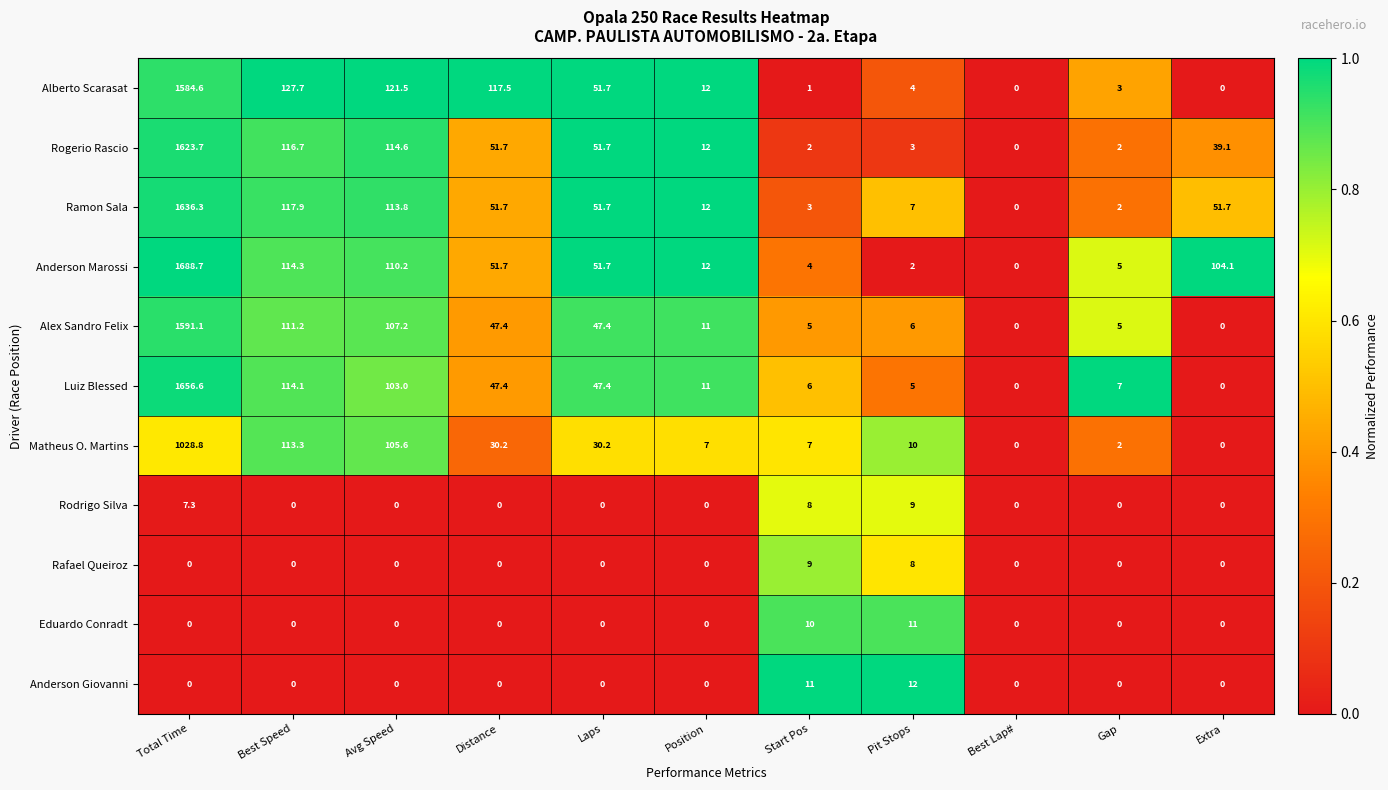

Is it true that Rogerio Rascio equals 0.9 at Start Pos?

False